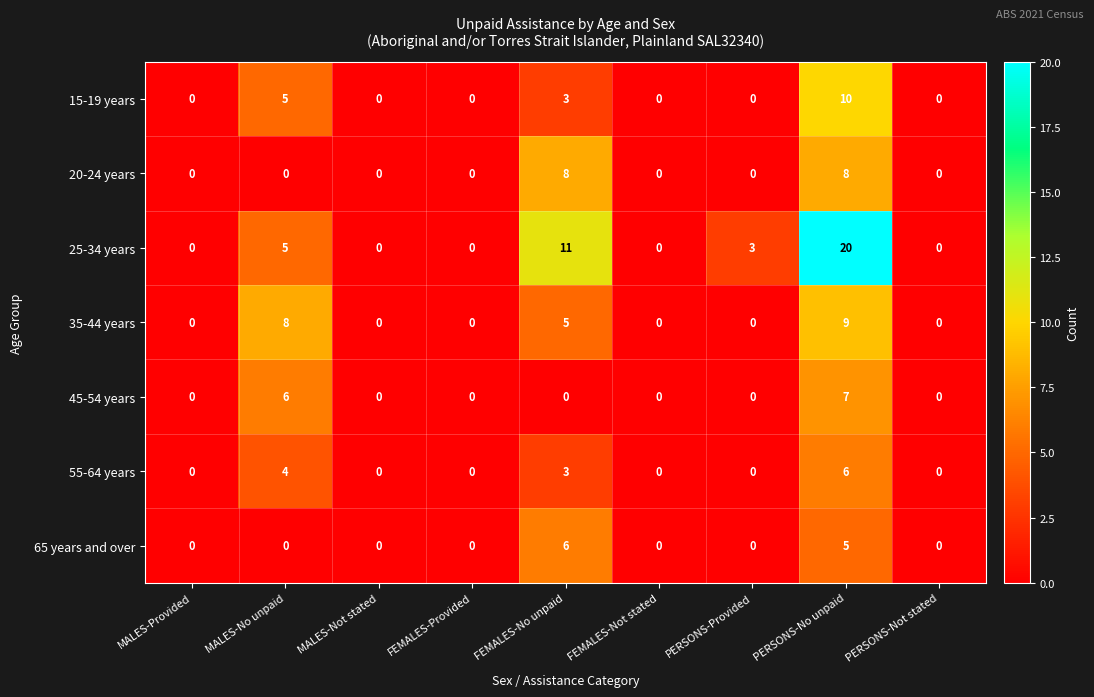

The 35-44 years series shows 0 at MALES-Provided. True or false?

True